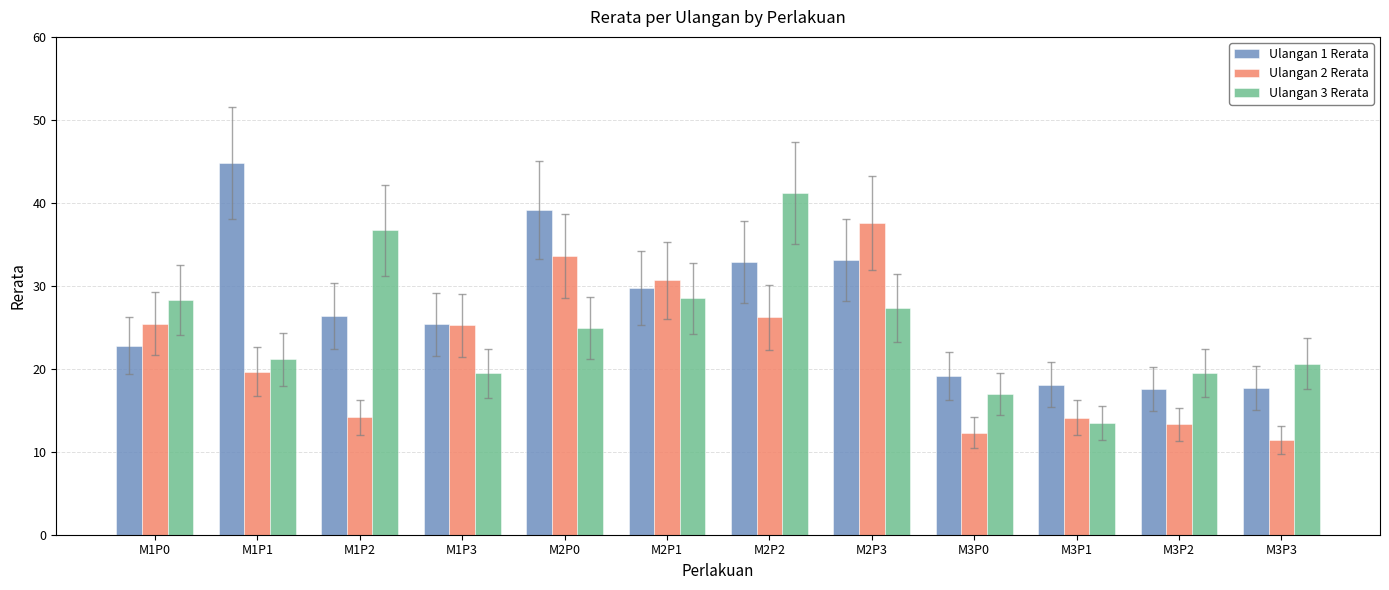

How many series are shown in this chart?

3